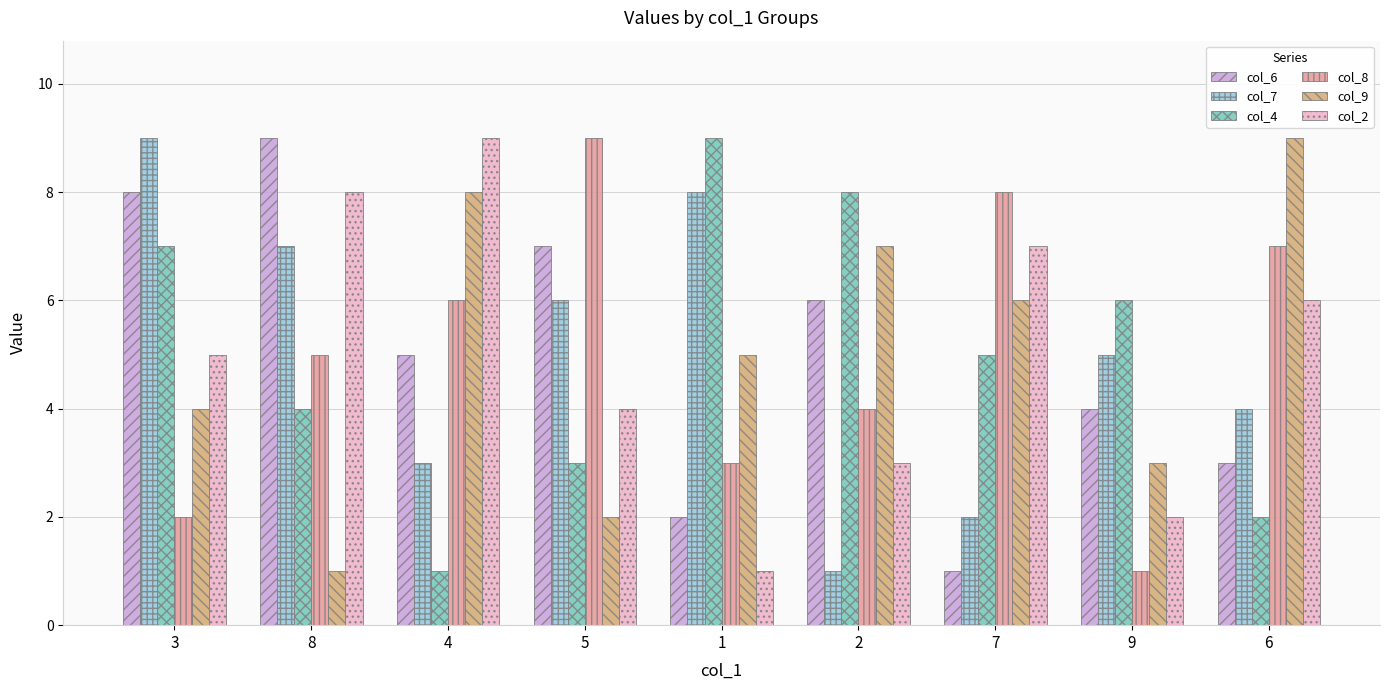

Between 2 and 7, which series saw the biggest shift?

col_6